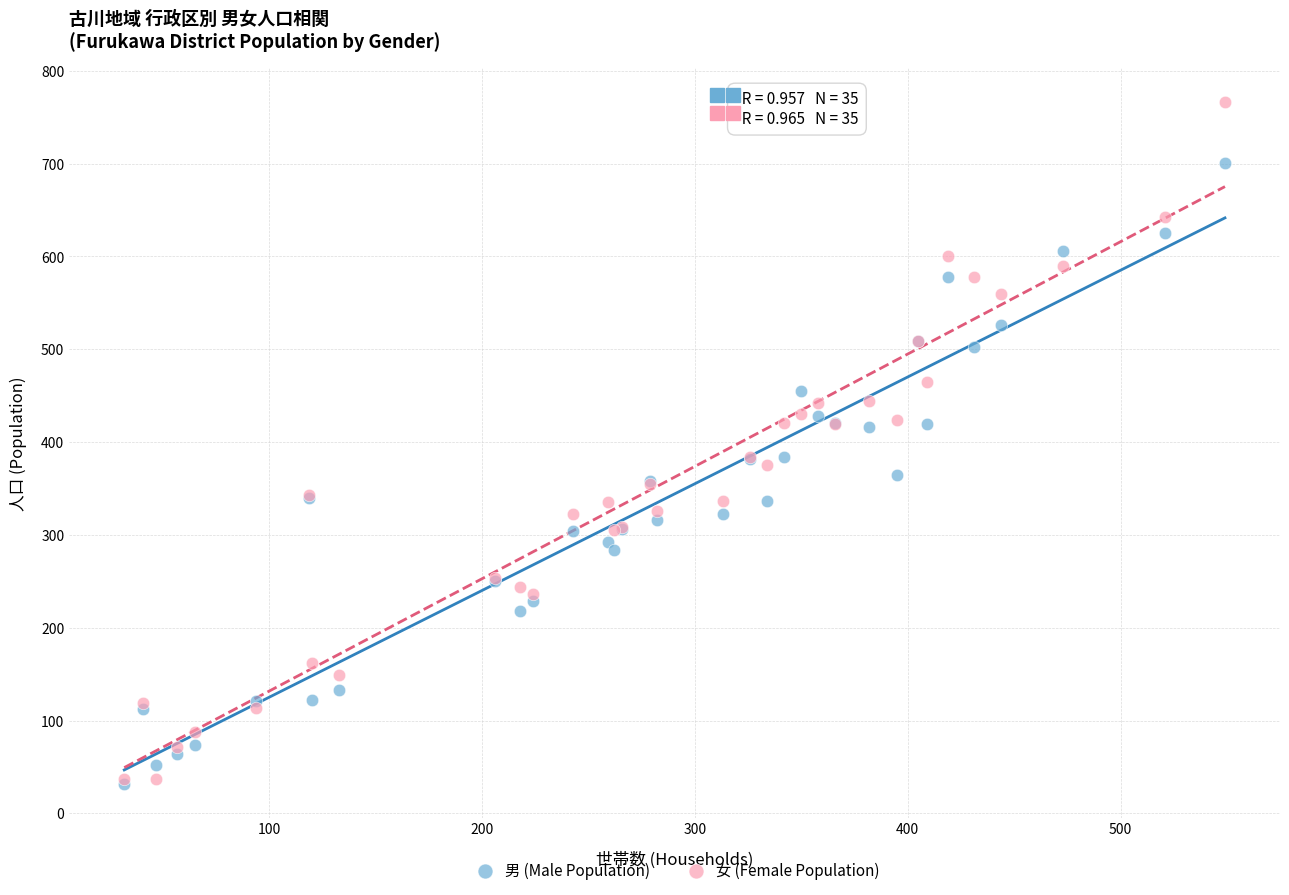

Which series reaches the maximum Y coordinate?

女 (Female Population)